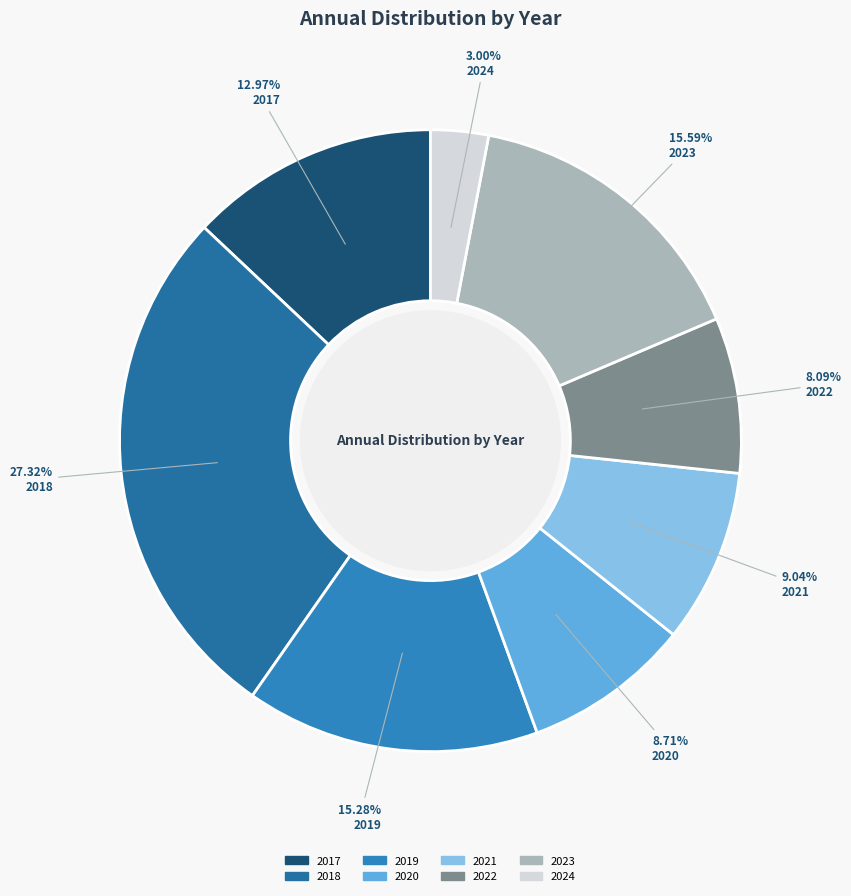

Which category has the biggest portion of the pie?

2018